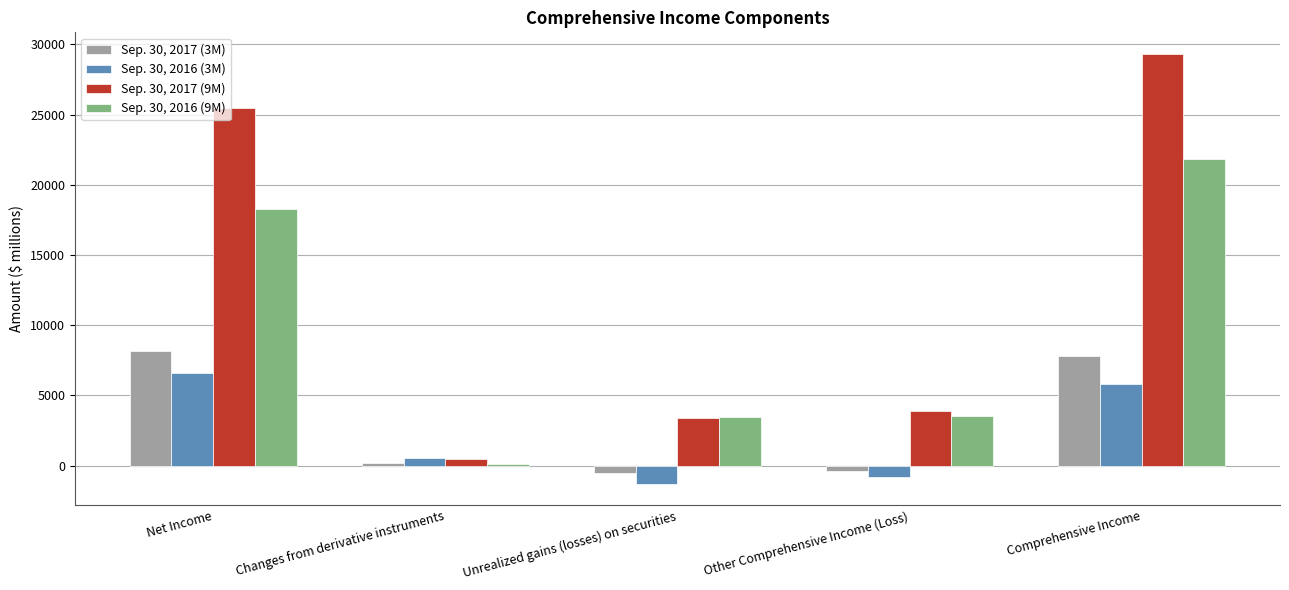

At which category is the sum across all series the highest?

Comprehensive Income